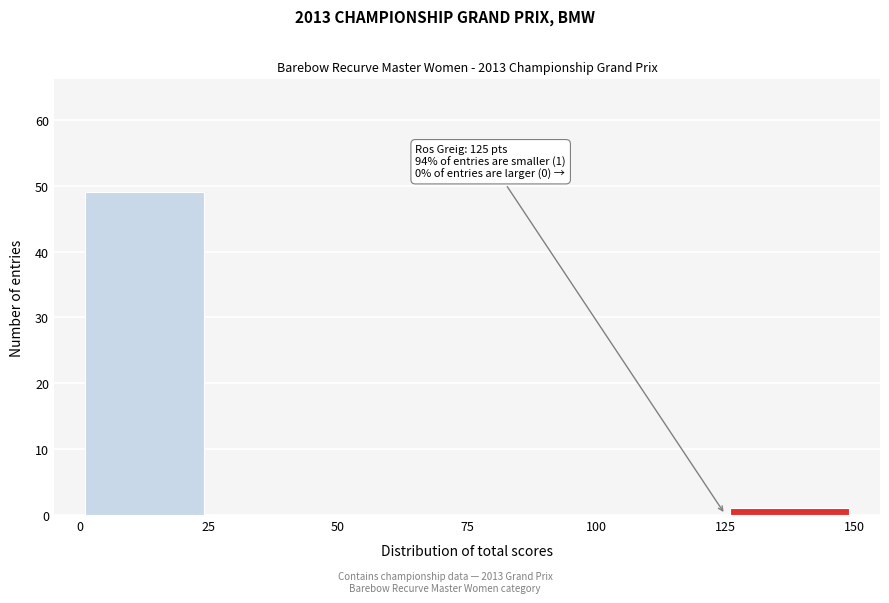

Over which range of the x-axis is the bar tallest?

0 to 25